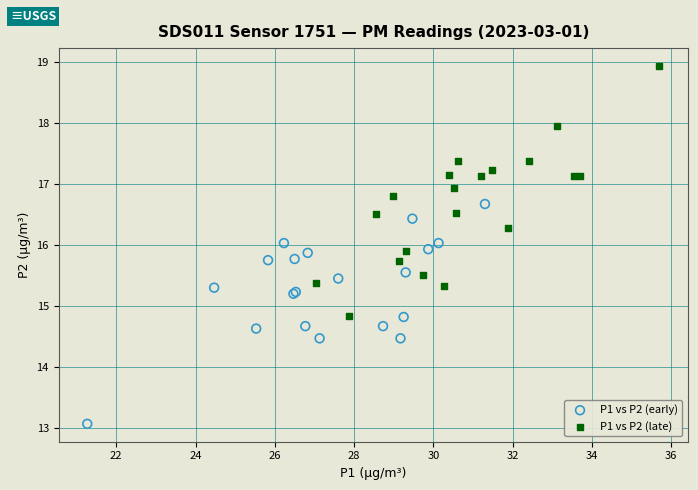

What are all the series names shown in the legend?

P1 vs P2 (early), P1 vs P2 (late)